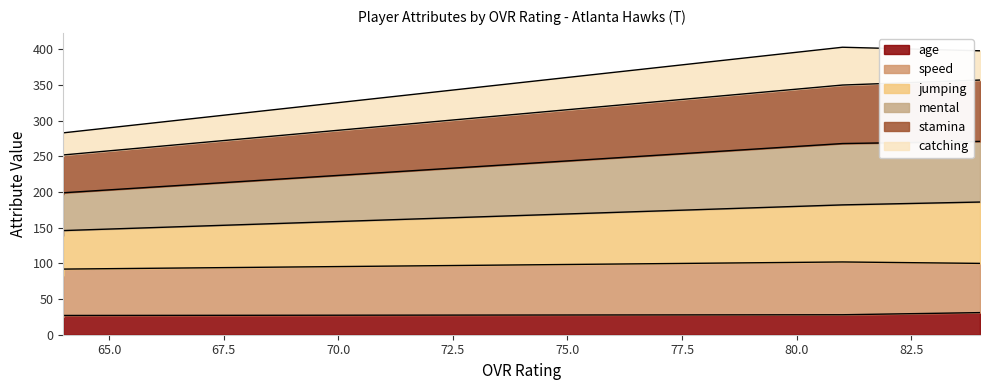

True or false: jumping and mental cross at least once.

False